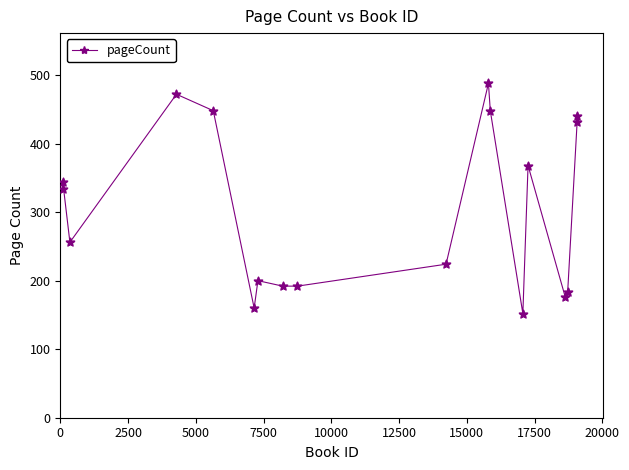

What is the average value?

306